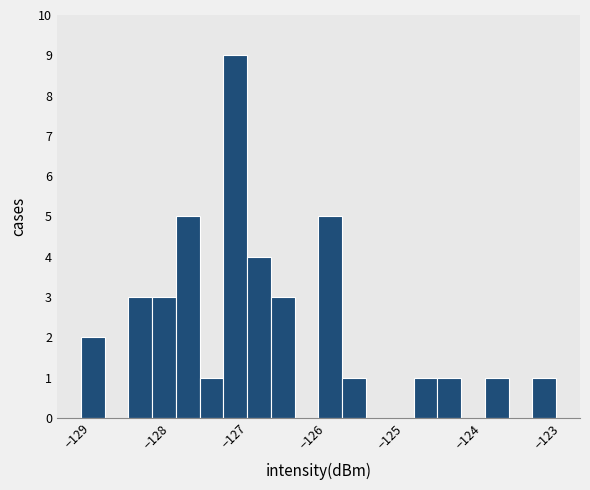

Around what value on the x-axis is the tallest bar? Give the approximate position of its centre, as read against the axis.

-127.0